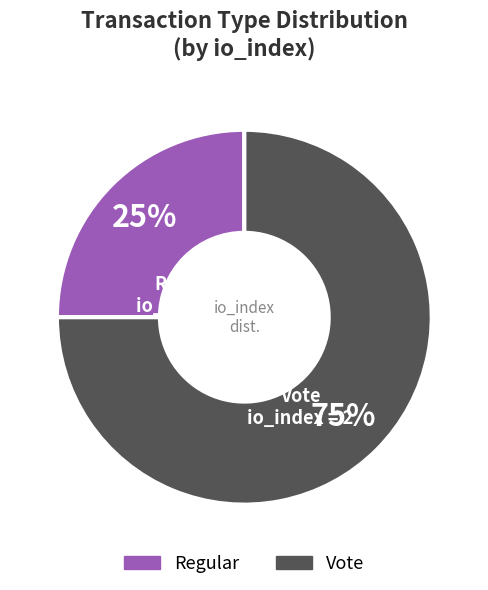

To the nearest percent, what is the difference between the largest and smallest slice percentages?

50%